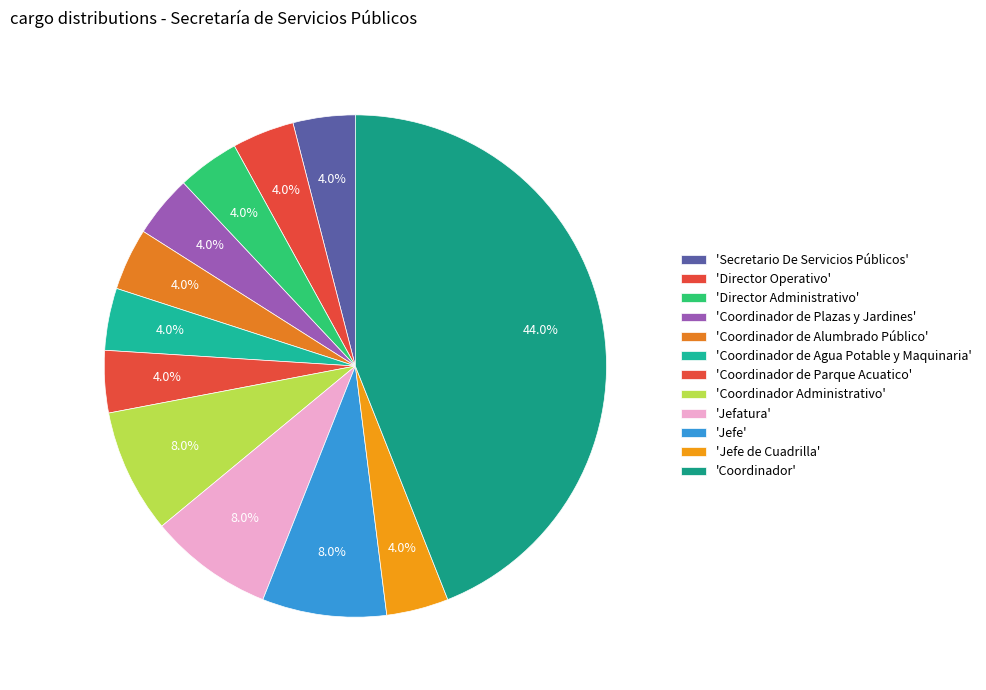

Which category has the smallest portion of the pie?

Secretario De Servicios Públicos